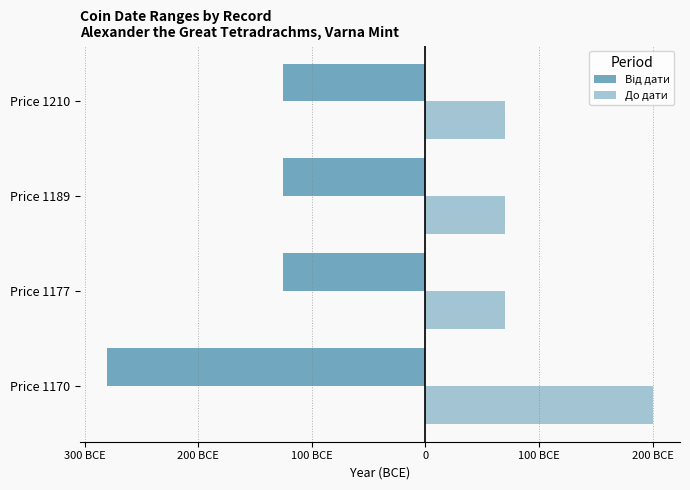

Are the bars horizontal?

Yes